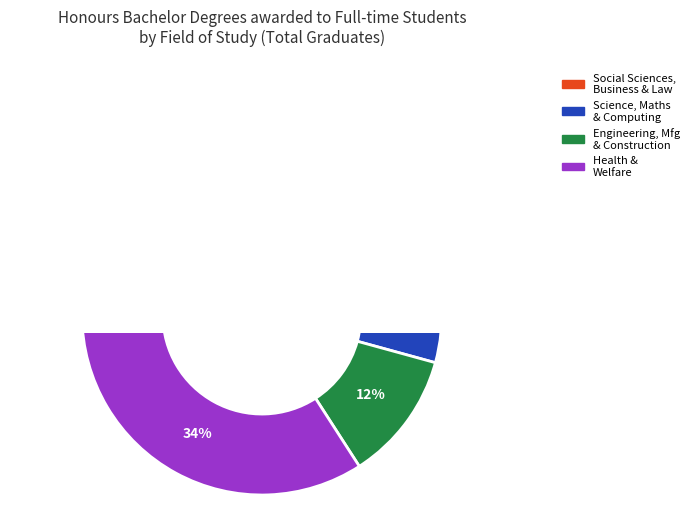

What is the ratio of the value at Engineering, Manufacturing and Construction to the value at Science, Mathematics and Computing Total?

1.1